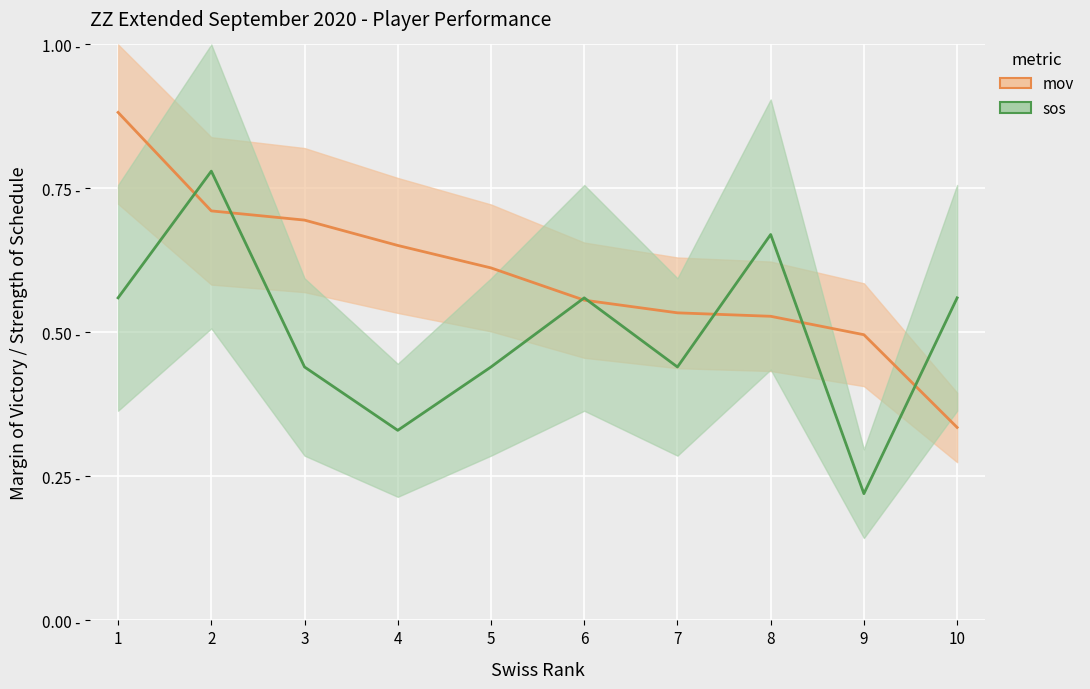

Reading right to left, transcribe all the data shown in this chart.

mov: 0.3	0.5	0.5	0.5	0.6	0.6	0.7	0.7	0.7	0.9
sos: 0.6	0.2	0.7	0.4	0.6	0.4	0.3	0.4	0.8	0.6